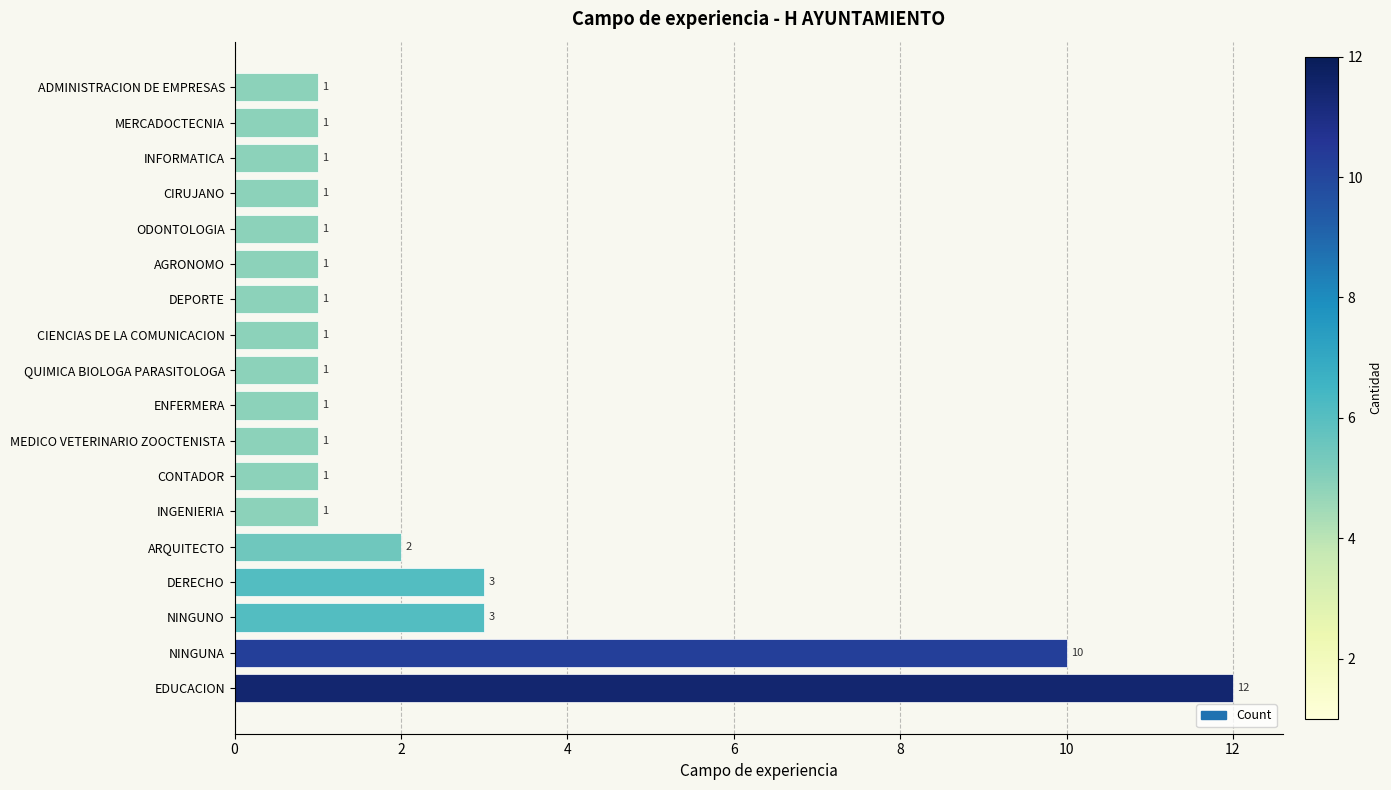

The chart shows a value of 1 at DERECHO. True or false?

False